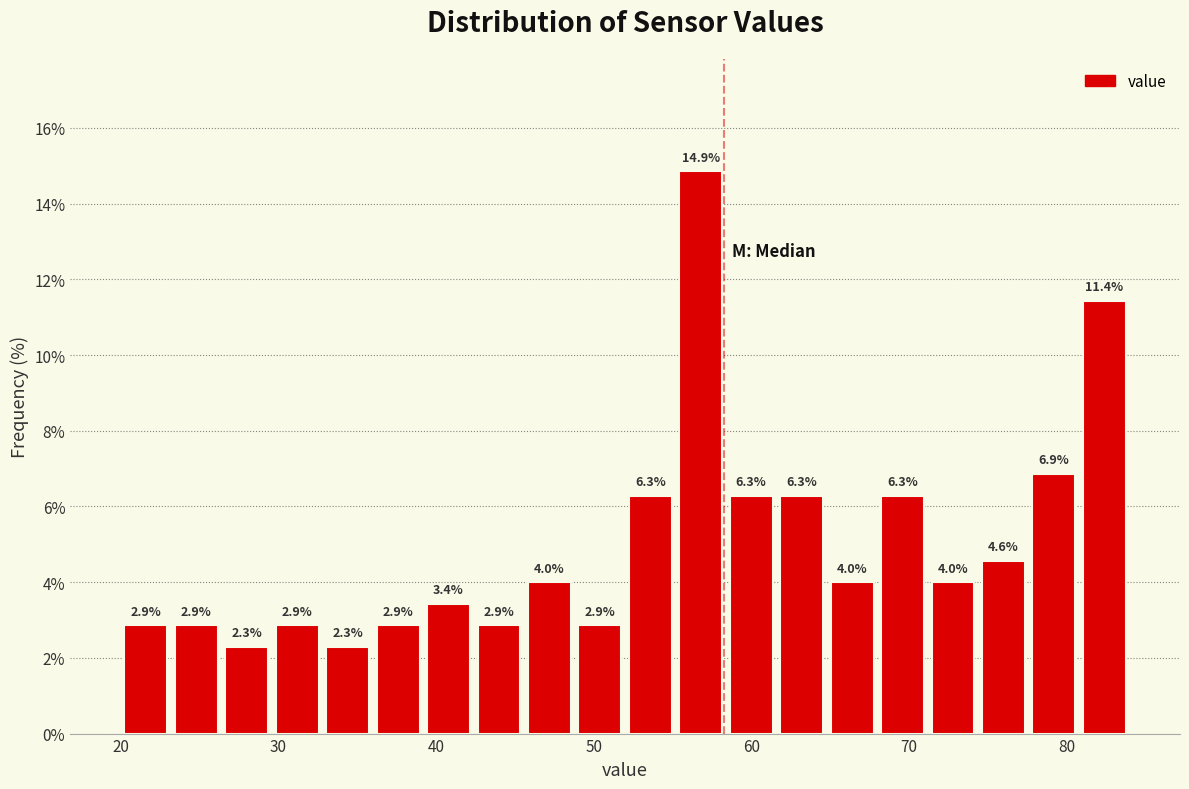

Read against the x-axis, roughly where is the centre of the tallest bar?

57